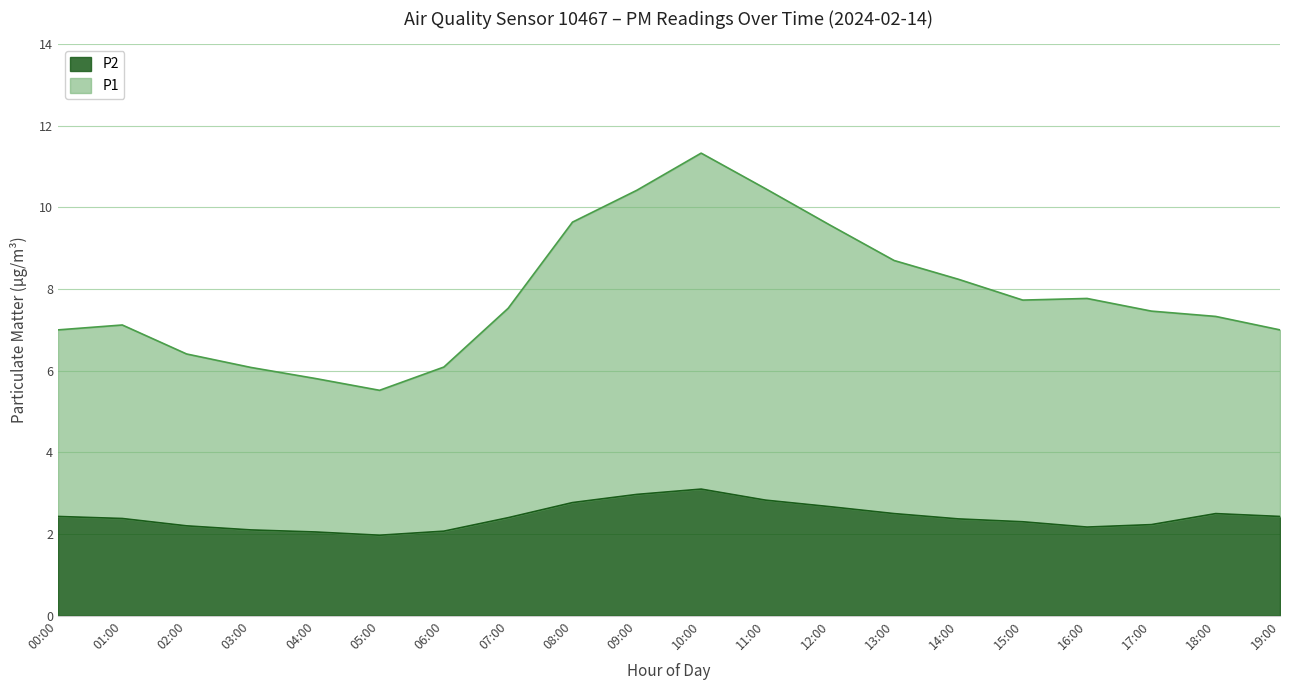

What is the sum of all P2 values?

48.4